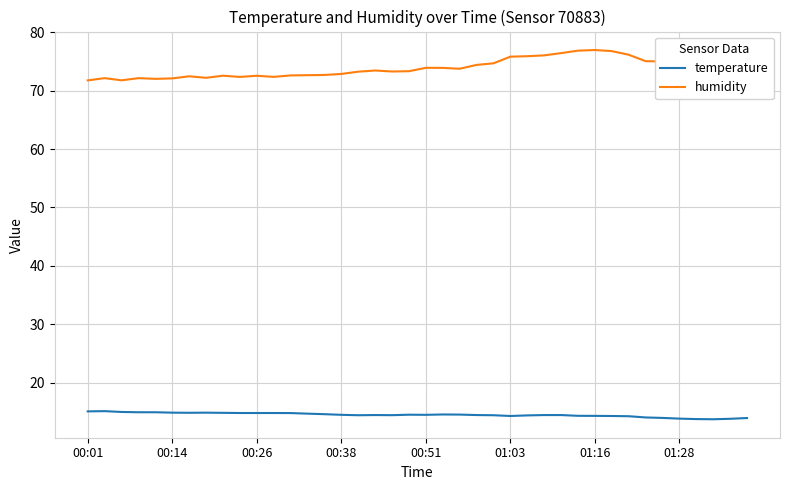

What is the difference between the maximum and minimum values in the humidity series?

5.2